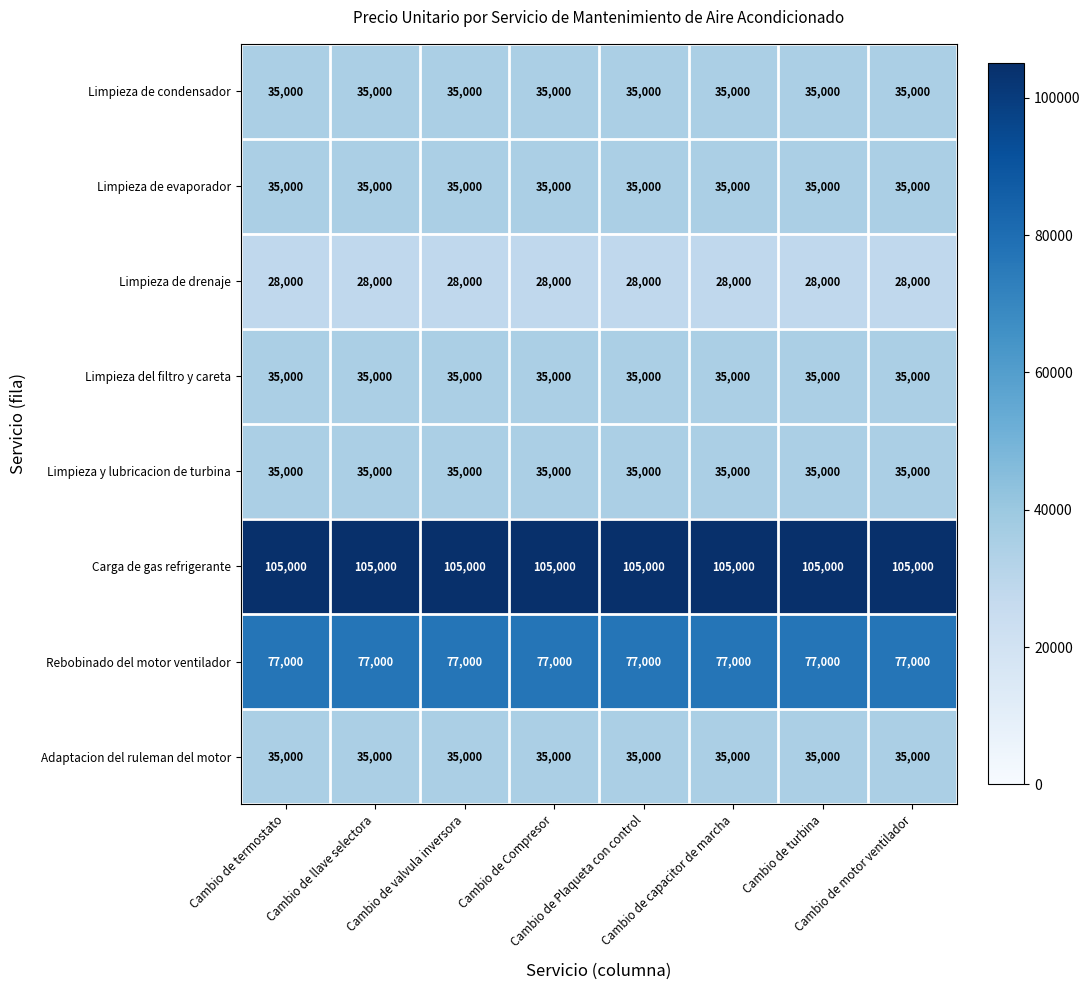

What is the sum of all Limpieza de evaporador values?

280000